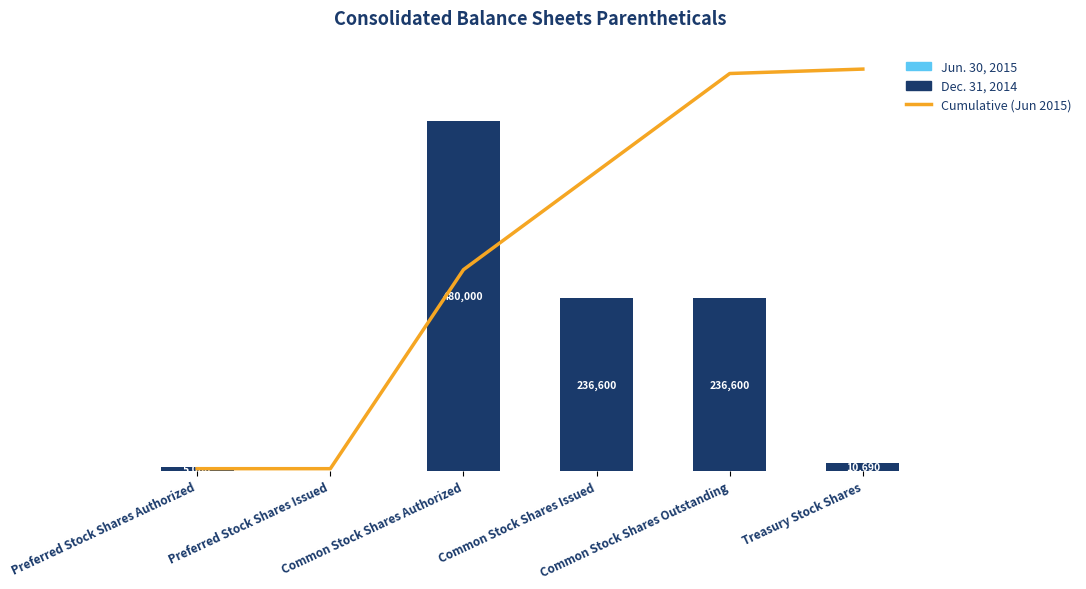

Reading right to left, extract all data points from this chart.

Cumulative (Jun 2015): Treasury Stock Shares=552000.0	Common Stock Shares Outstanding=545909.6	Common Stock Shares Issued=411112.9	Common Stock Shares Authorized=276316.2	Preferred Stock Shares Issued=2848.6	Preferred Stock Shares Authorized=2848.6
Dec. 31, 2014: Treasury Stock Shares=10596.0	Common Stock Shares Outstanding=236745.0	Common Stock Shares Issued=236745.0	Common Stock Shares Authorized=480000.0	Preferred Stock Shares Issued=0.0	Preferred Stock Shares Authorized=5000.0
Jun. 30, 2015: Treasury Stock Shares=94.0	Common Stock Shares Outstanding=0.0	Common Stock Shares Issued=0.0	Common Stock Shares Authorized=0.0	Preferred Stock Shares Issued=0.0	Preferred Stock Shares Authorized=0.0